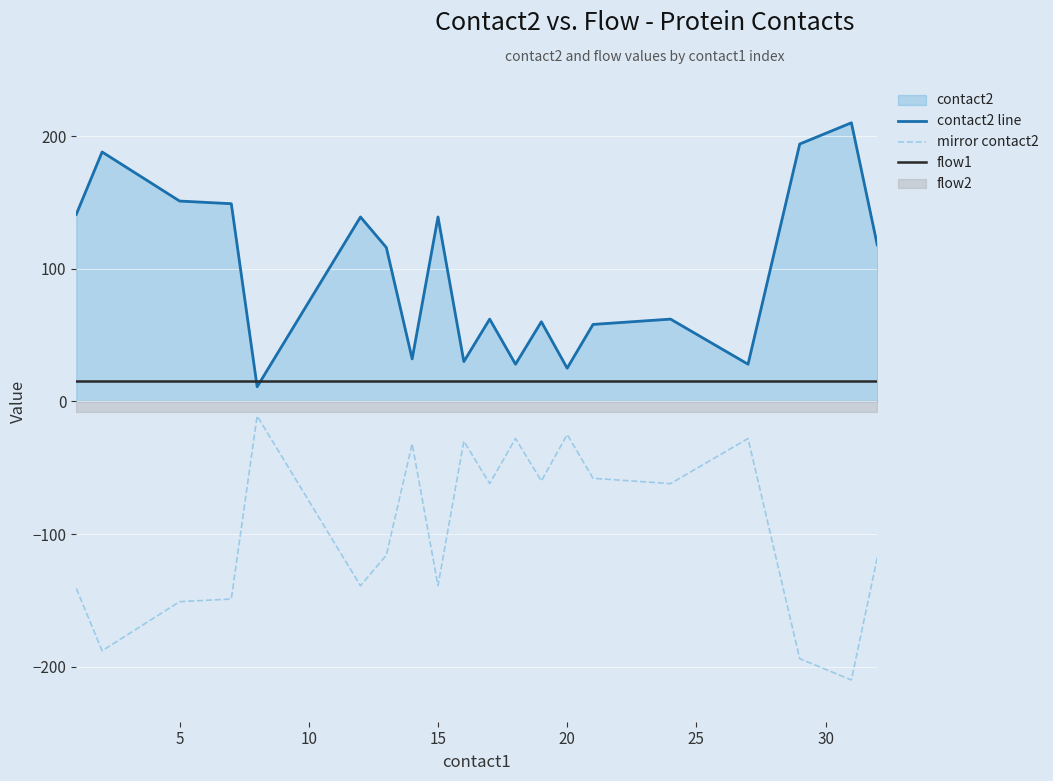

How many interior local peaks does the mirror contact2 series have?

6